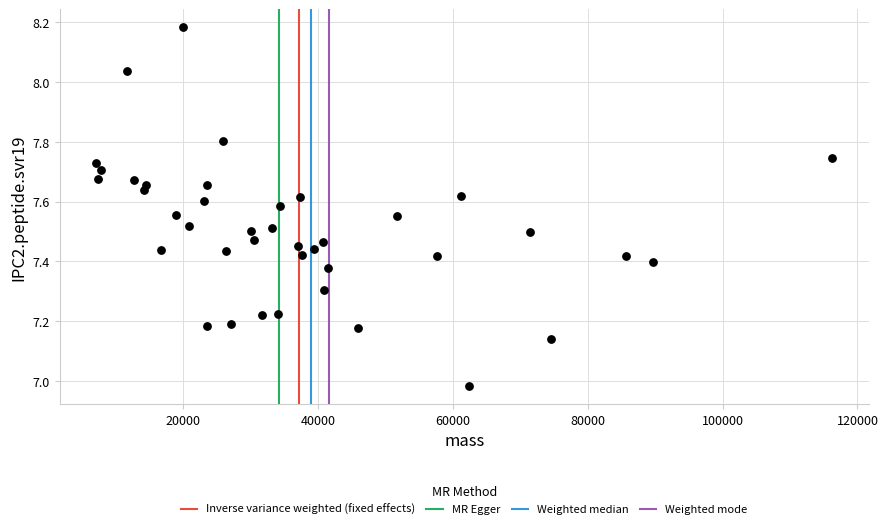

What is the range of X values (max minus min)?

109033.1